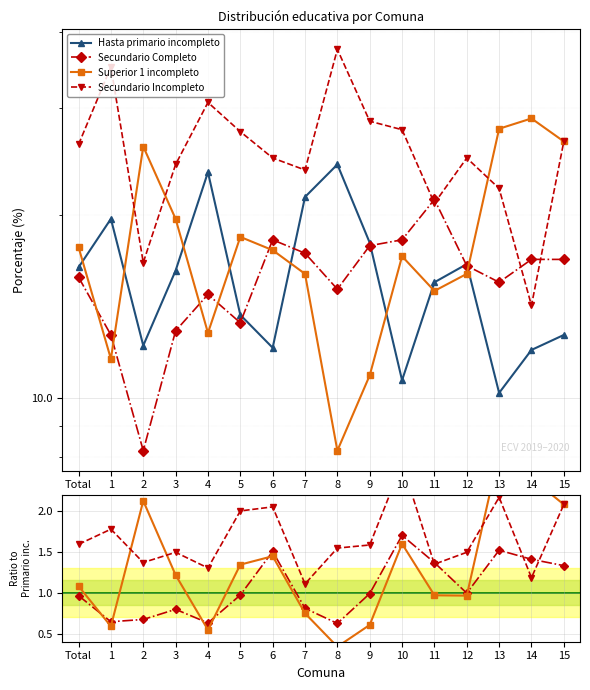

What is the label of the 7th point from the left?

6